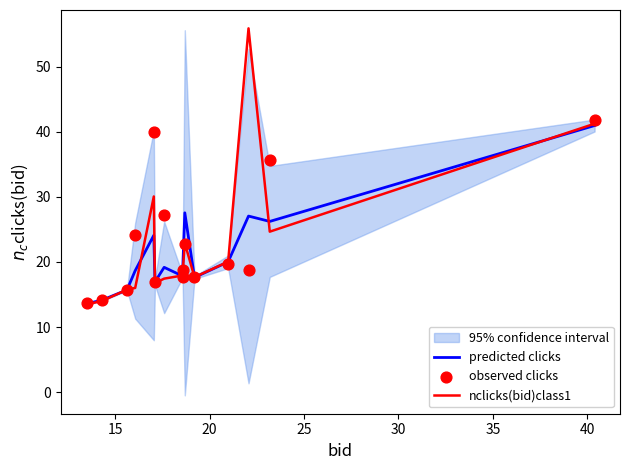

At how many categories does at least one series exceed 16?

12